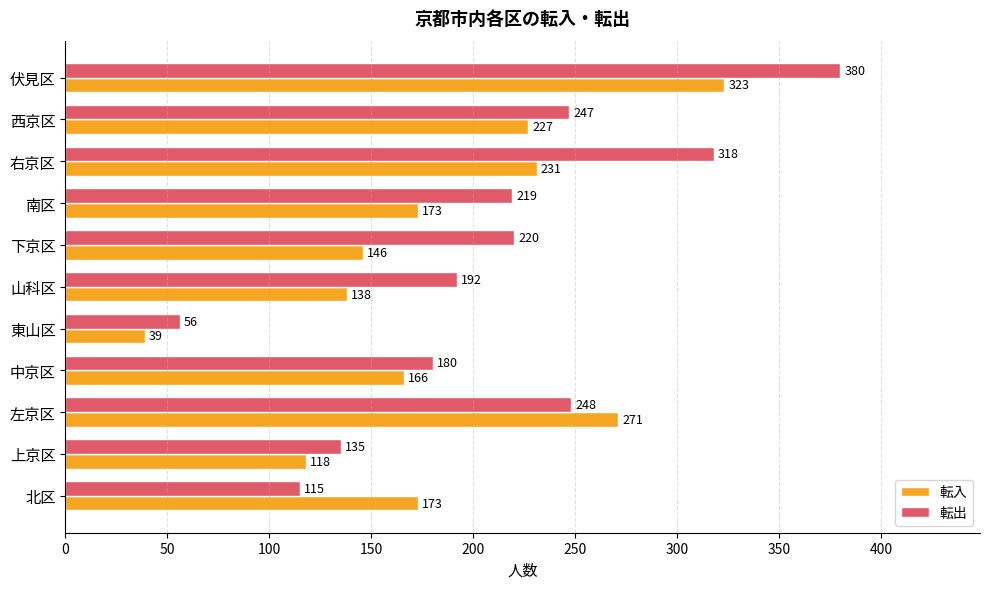

What value does the 転出 series have at 右京区, to the nearest 10?

320